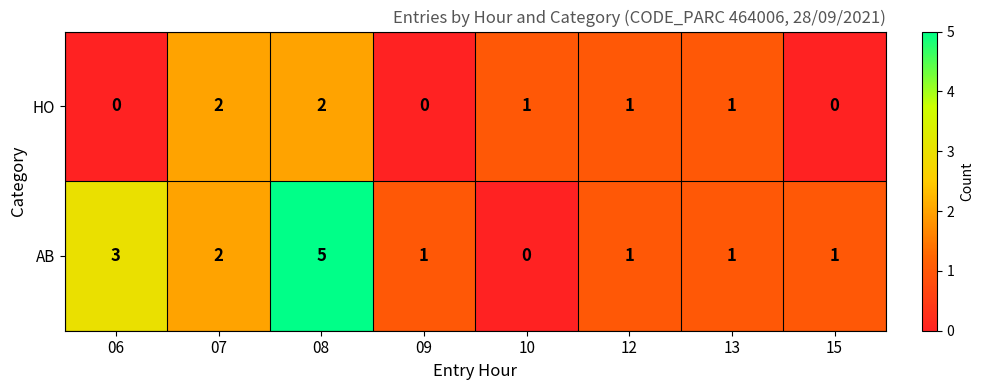

The value of AB at 07 is 1. True or false?

False